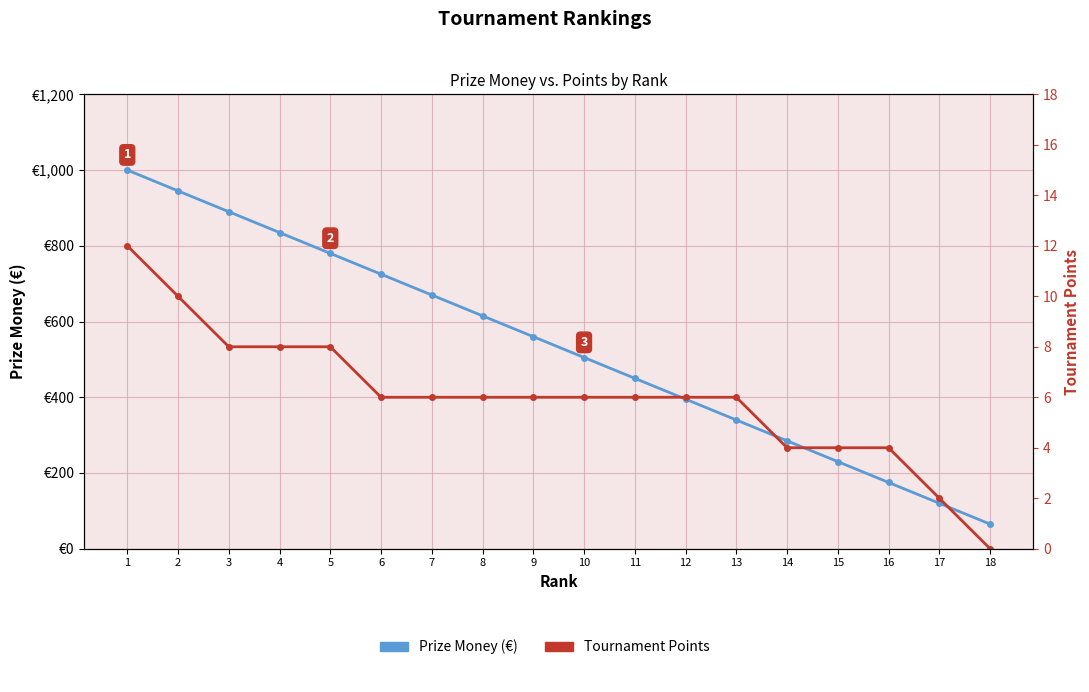

Rank the series by their average value, from lowest to highest.

Tournament Points, Prize Money (points)